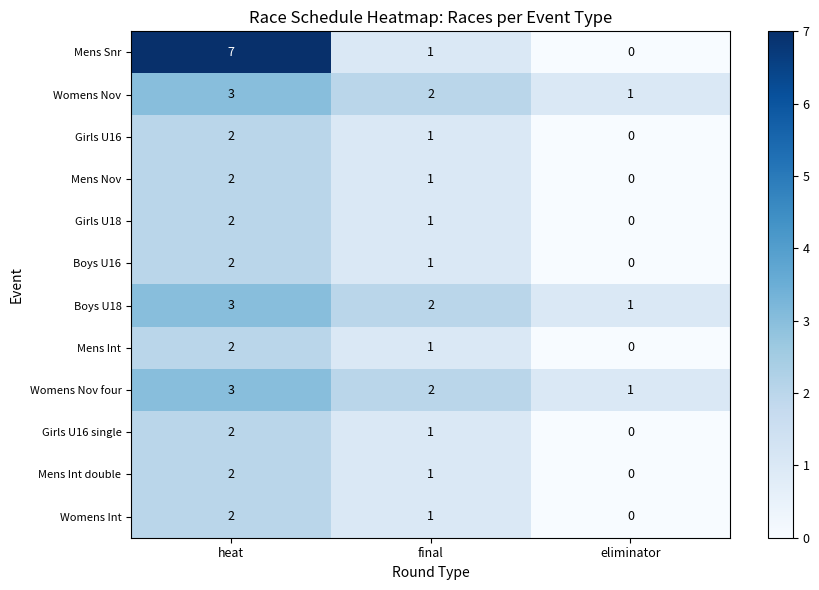

List the labels in order of Boys U16 value, smallest first.

eliminator, final, heat